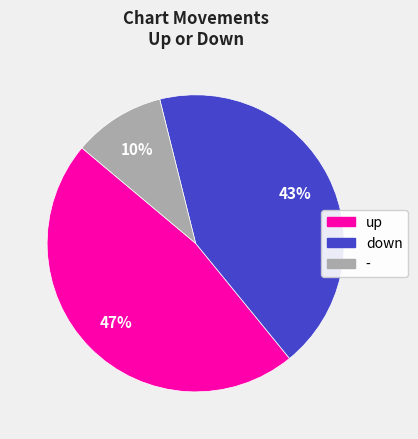

Does - represent more than half of the total?

No